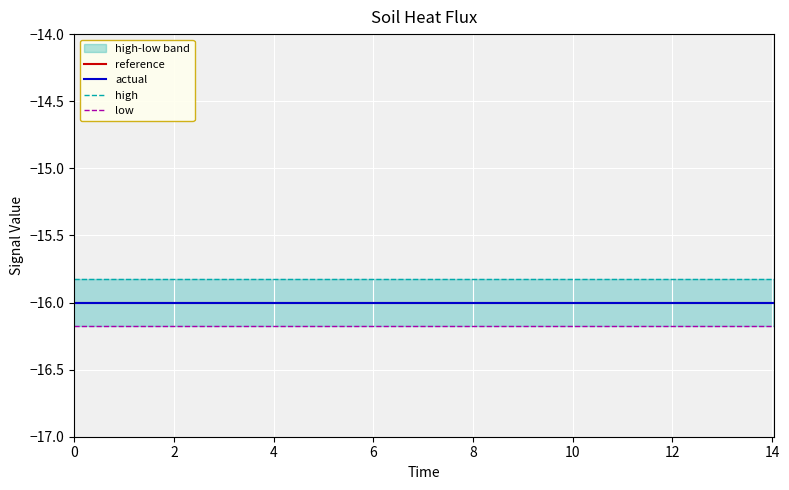

True or false: low has more than 1 points higher than both neighbors.

False